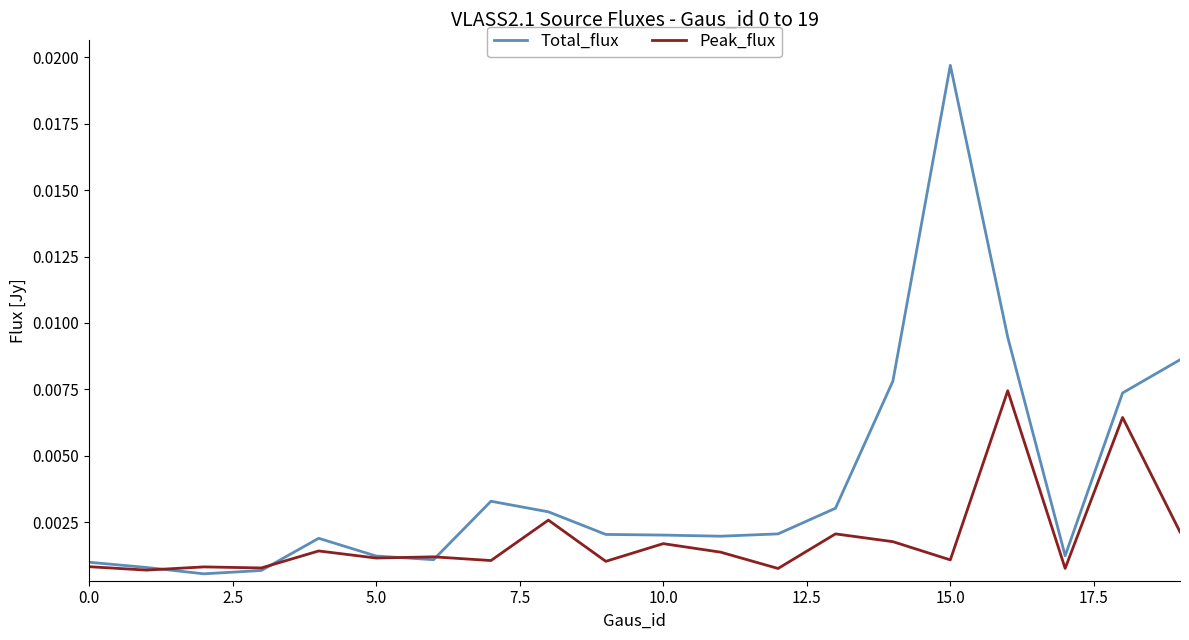

True or false: Peak_flux and Total_flux intersect in this chart.

True